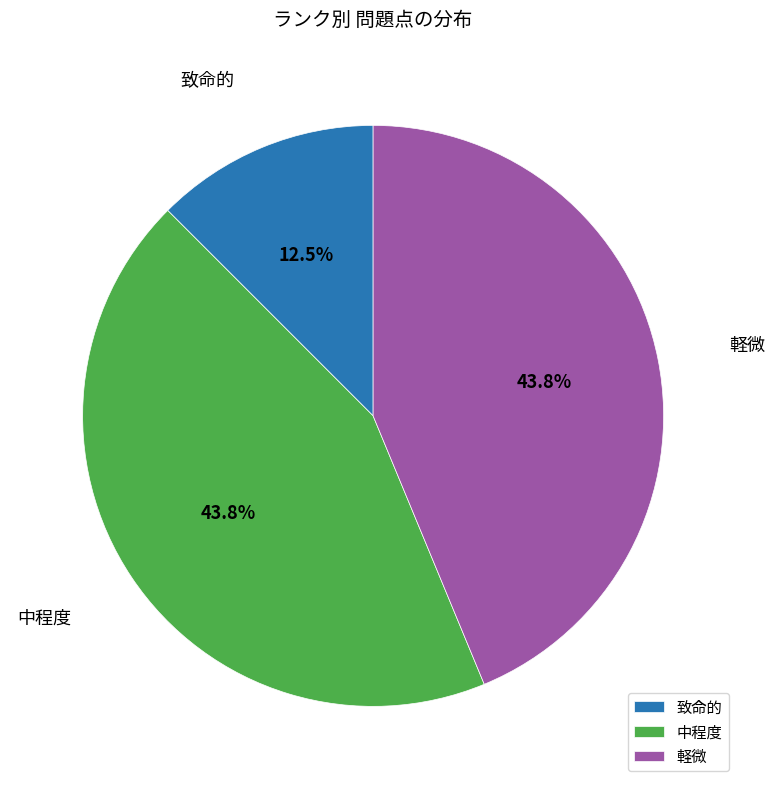

Which category has the smallest portion of the pie?

致命的